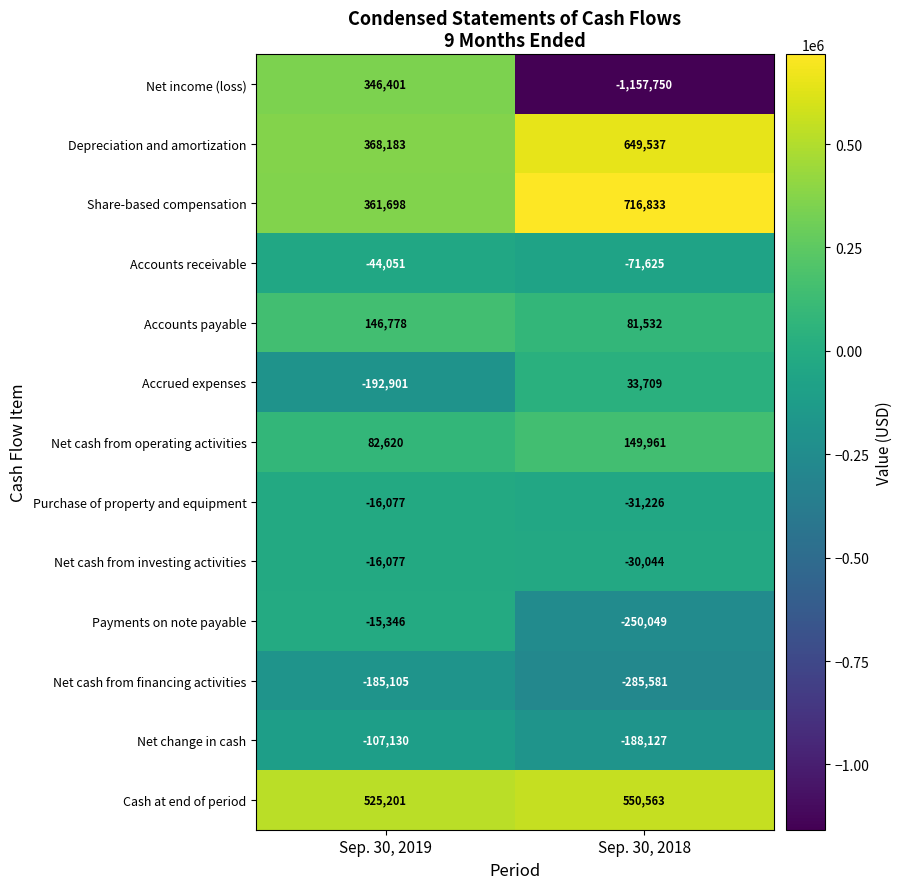

What is the total value across all series at Sep. 30, 2019?

1254194